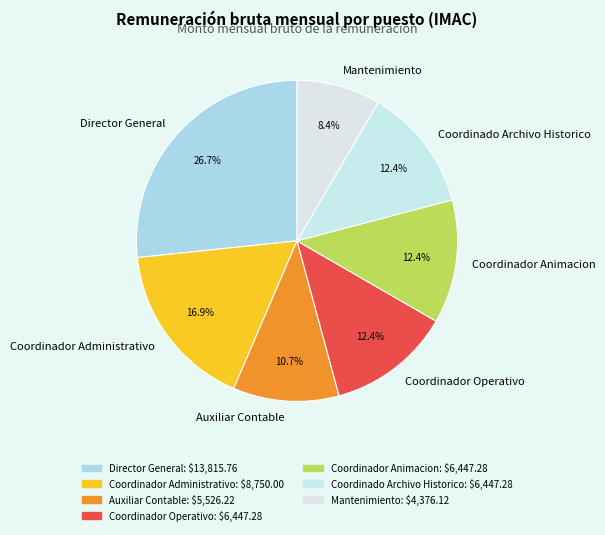

Which slice is the largest?

Director General